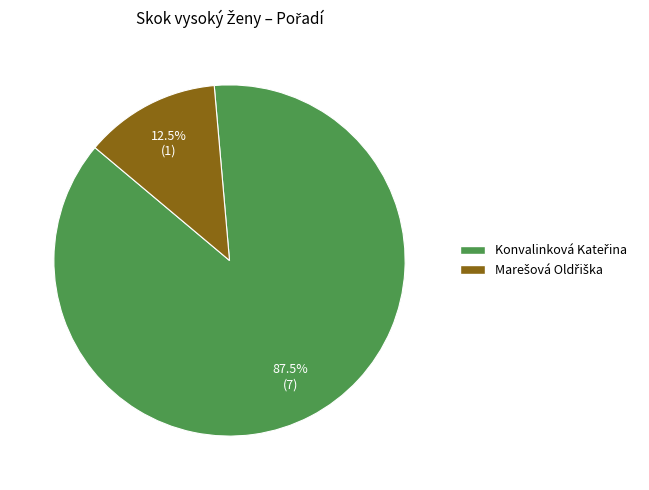

Is there any slice that represents more than half of the pie?

Yes